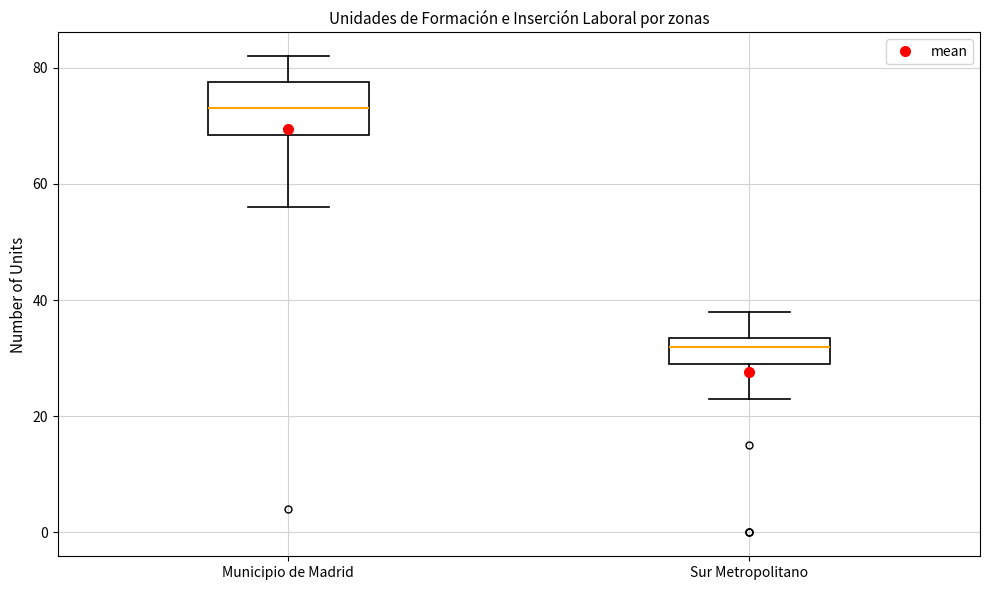

Reading left to right, transcribe this box plot: for each box, give where its median line is, the range the box spans, and where its two whiskers end, as read against the y-axis. The values are not printed on the chart, so give them approximately, as read against the axis.

Municipio de Madrid: median 74, box 68 to 78, whiskers 56 to 82
Sur Metropolitano: median 32, box 30 to 34, whiskers 24 to 38